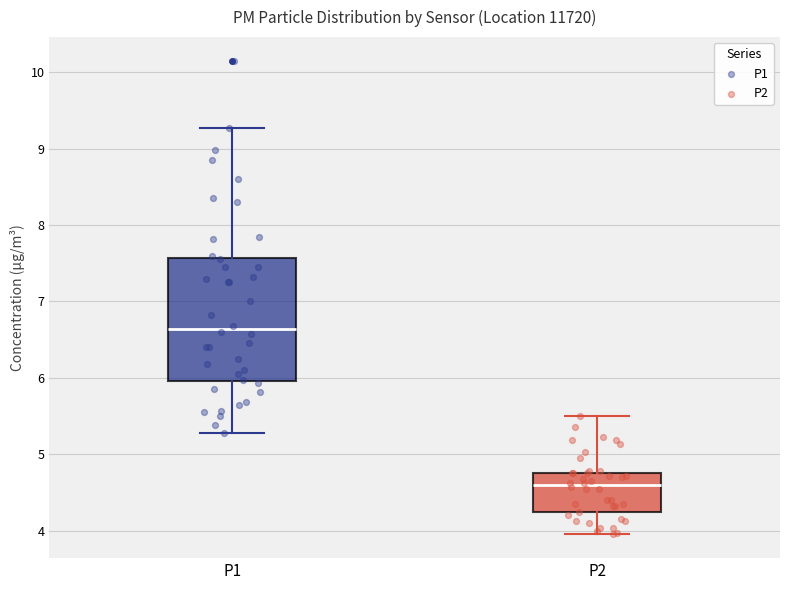

Which box is the tallest, from its lower edge to its upper edge?

P1